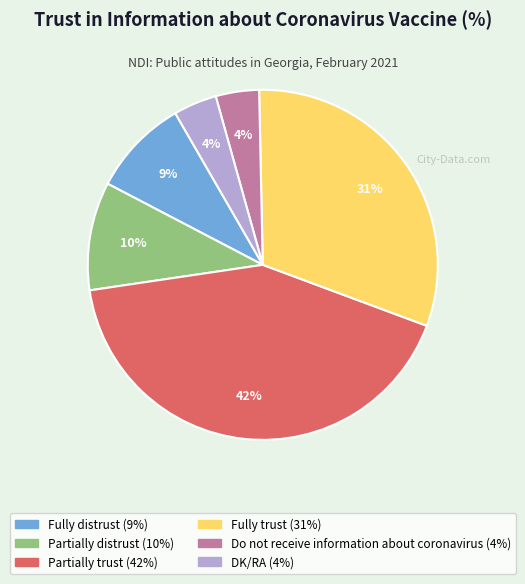

Is the sum of Fully trust and Do not receive information about coronavirus greater than half?

No